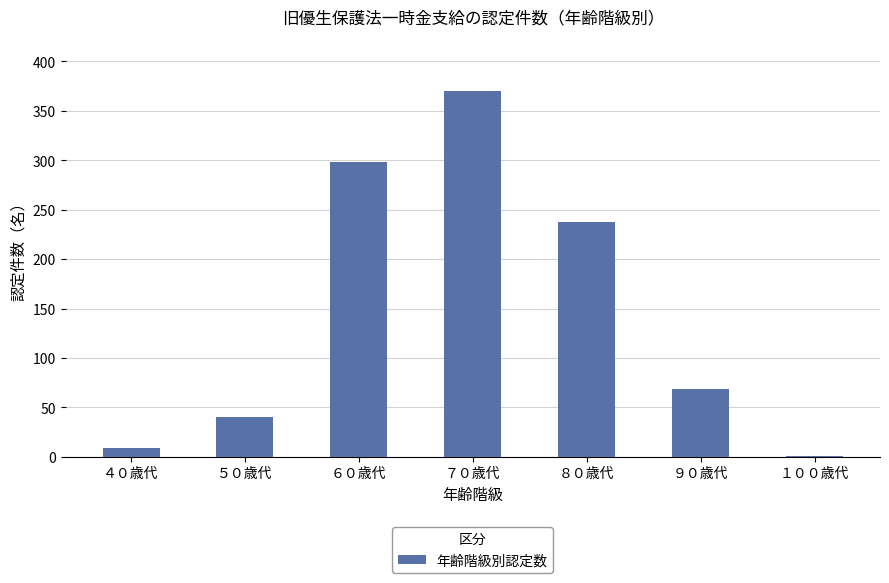

The value at ５０歳代 is 64. True or false?

False